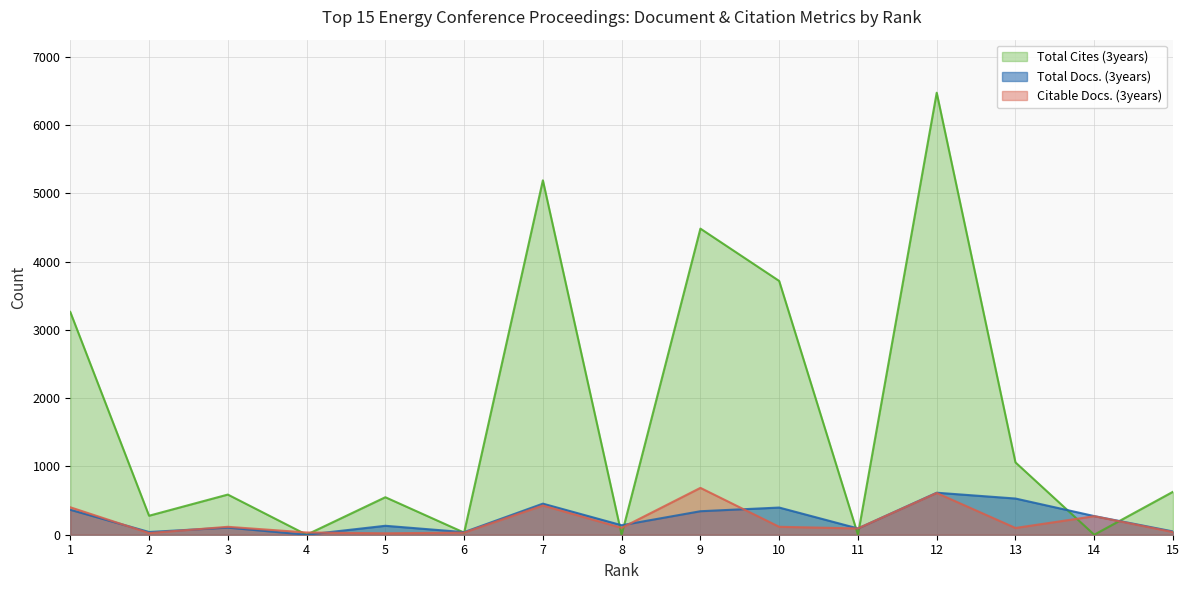

At which category does Total Cites (3years) reach its first local peak?

3